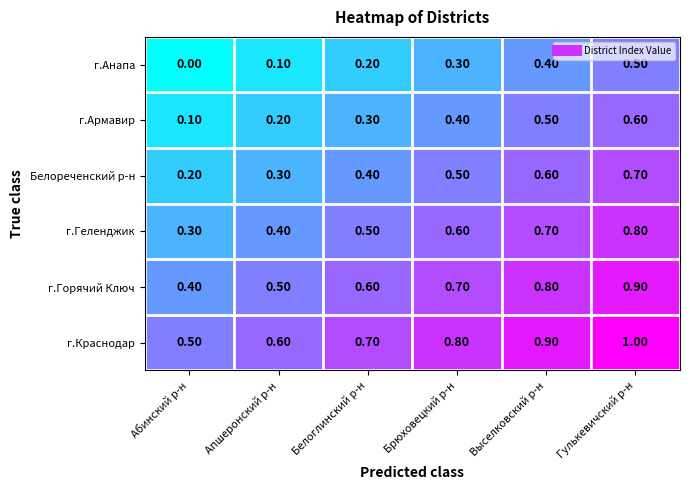

What is the difference between the highest and lowest values at Брюховецкий р-н?

0.5